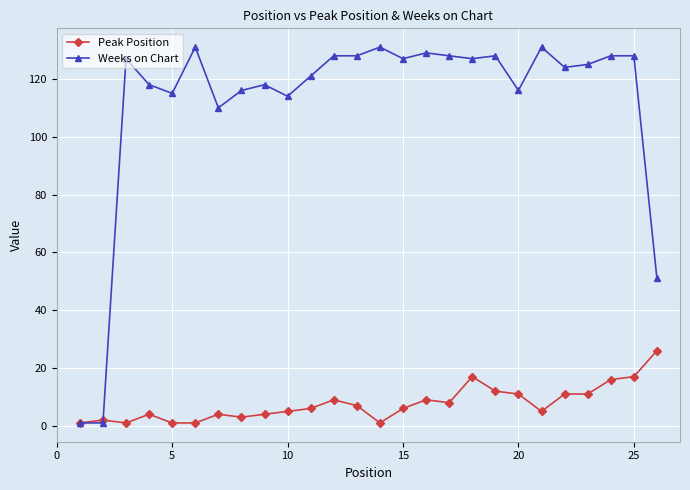

Rank the series by their average value, from lowest to highest.

Peak Position, Weeks on Chart